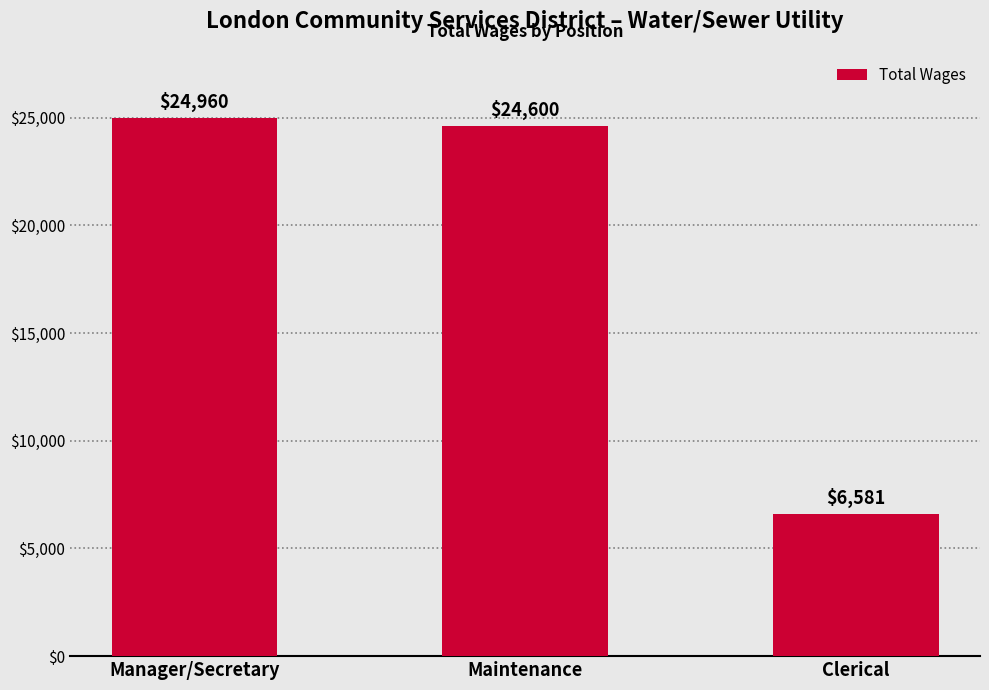

What is the maximum value shown in the chart?

24960